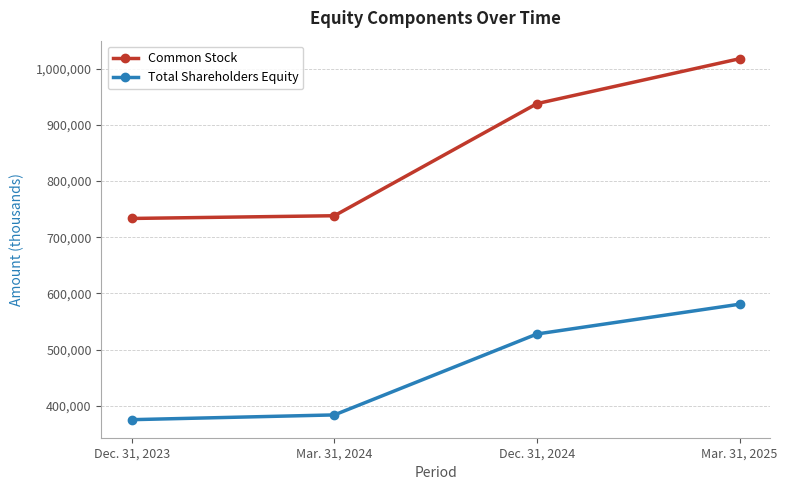

Read the Total Shareholders Equity value at Dec. 31, 2023, to the nearest 100.

375200